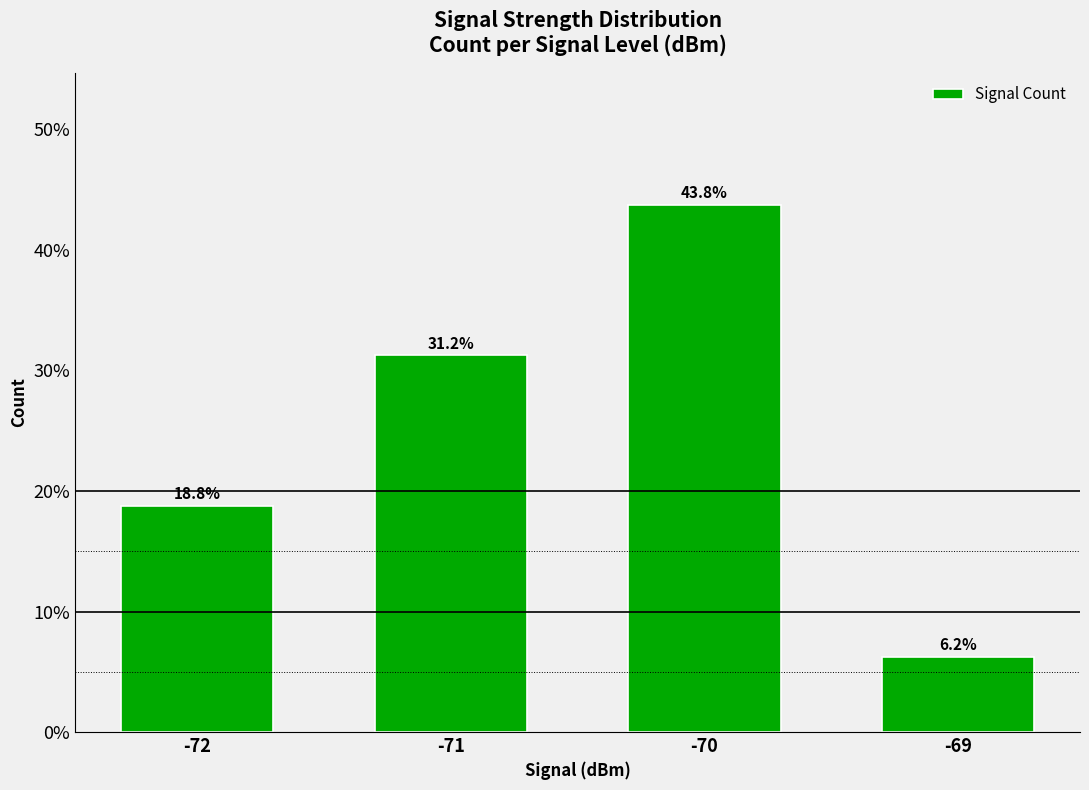

At which label does the data first exceed 31?

-71